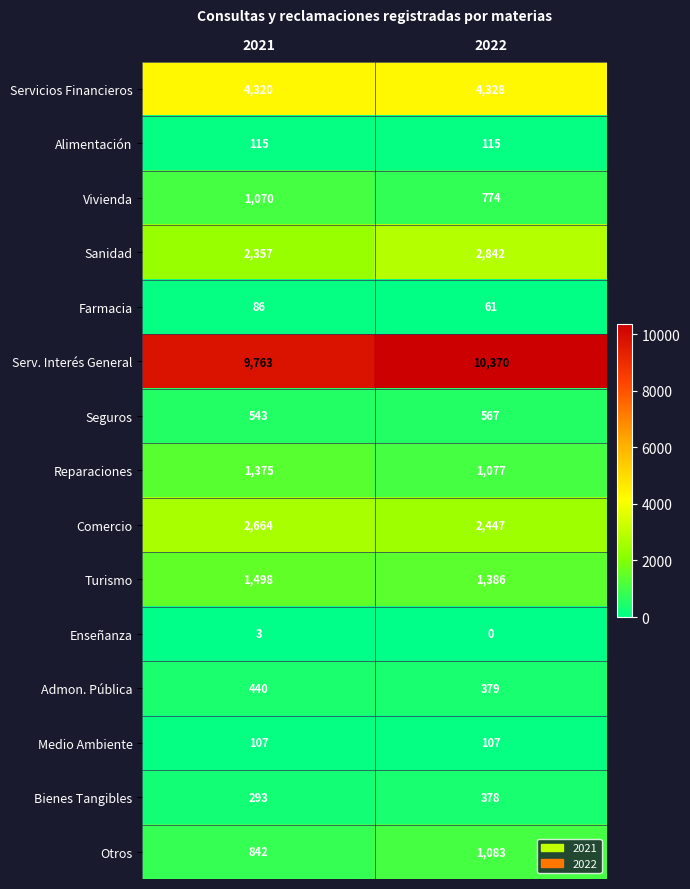

What is the total value across all series at 2022?

25914